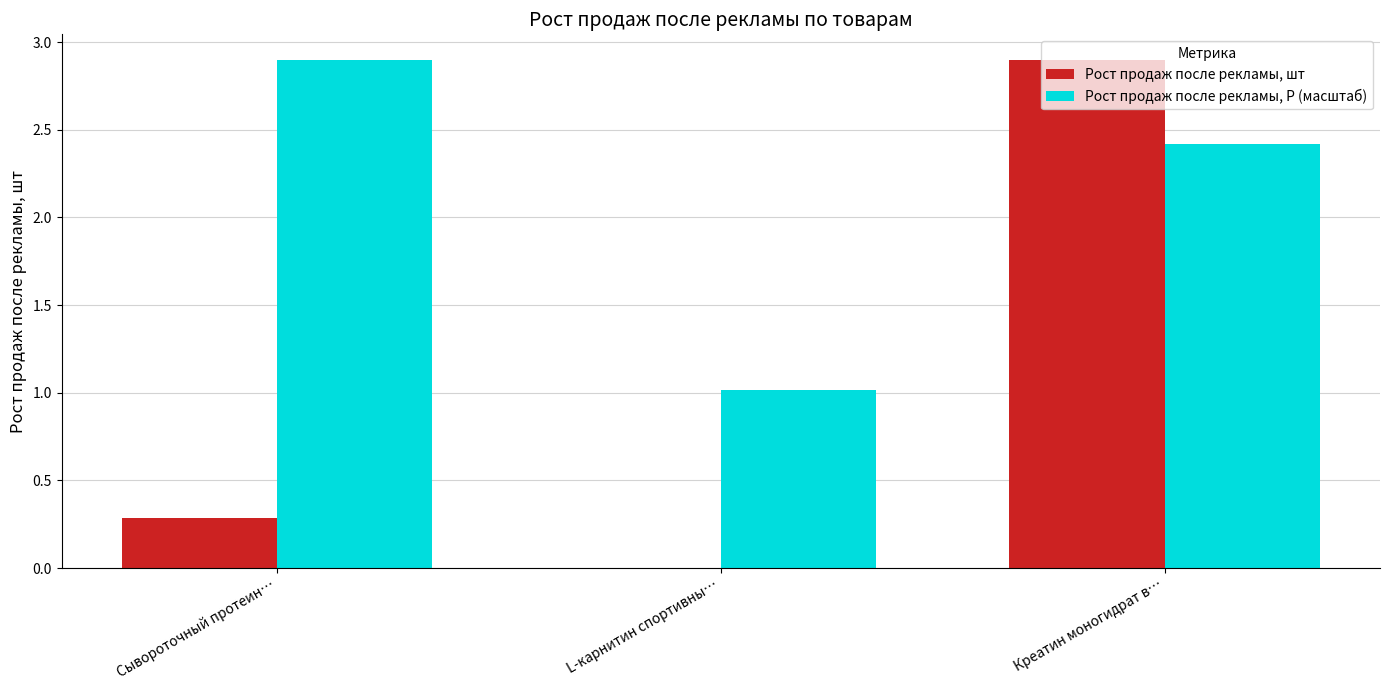

Is it true that Рост продаж после рекламы, Р (масштаб) equals 2.4 at Креатин моногидрат в…?

True